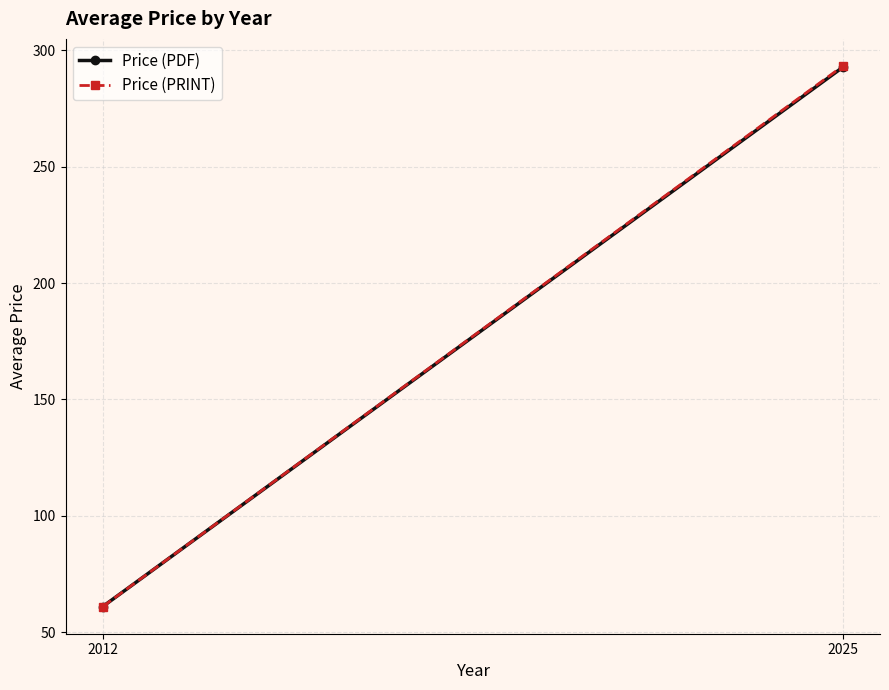

Between 2012 and 2025, which is larger?

2025